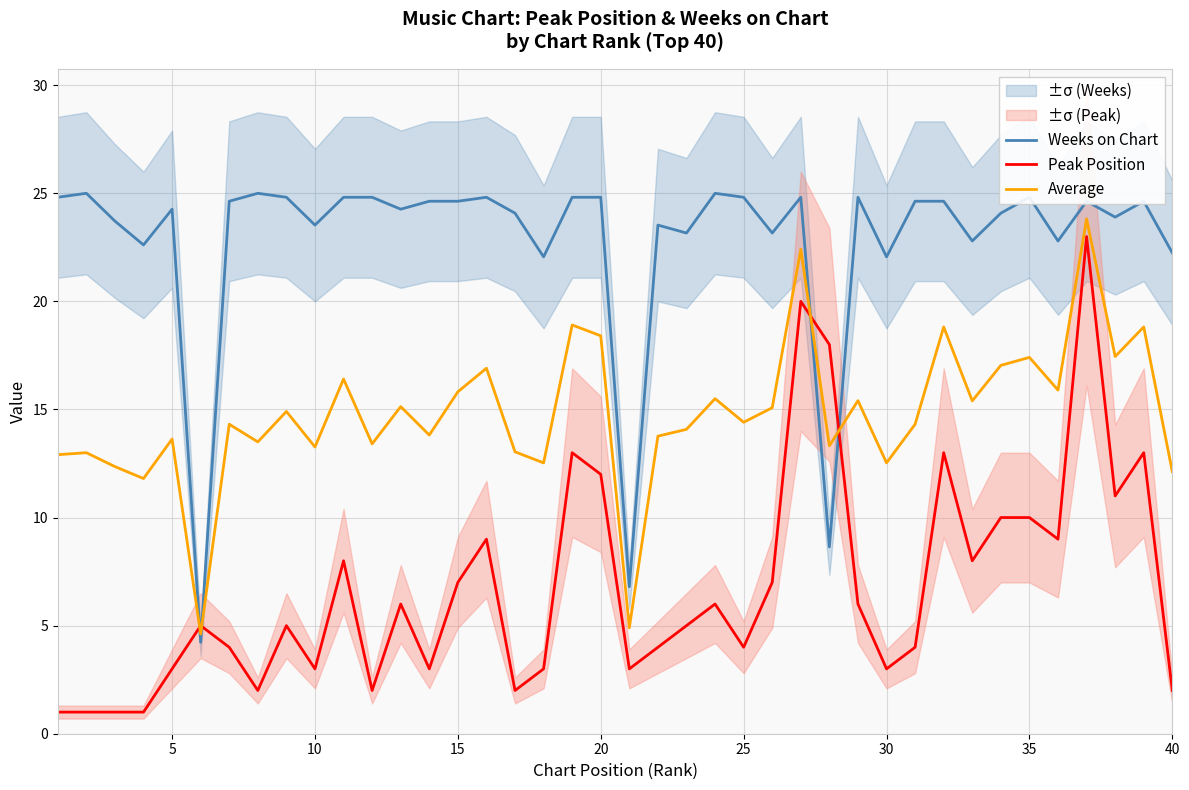

What is the maximum value for Average?

23.8